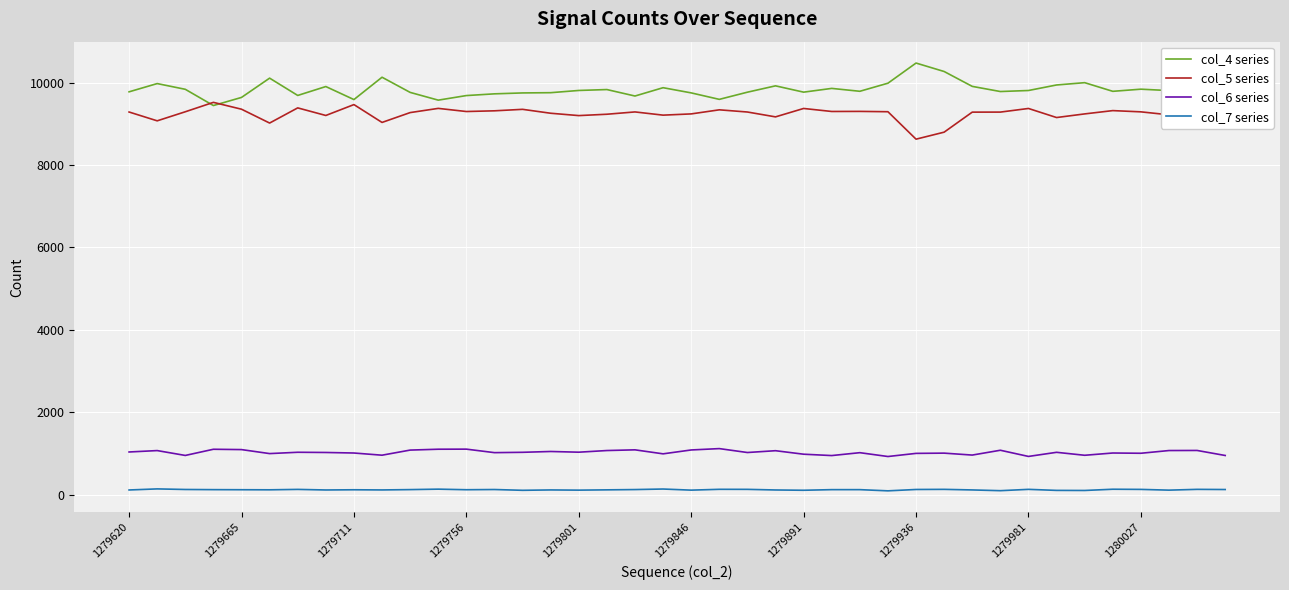

How many categories are shown in the chart?

40